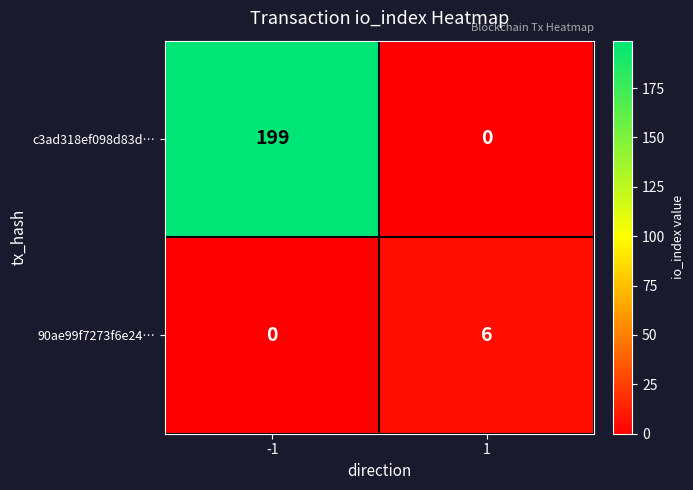

What is the difference between the highest and lowest values at 1?

6